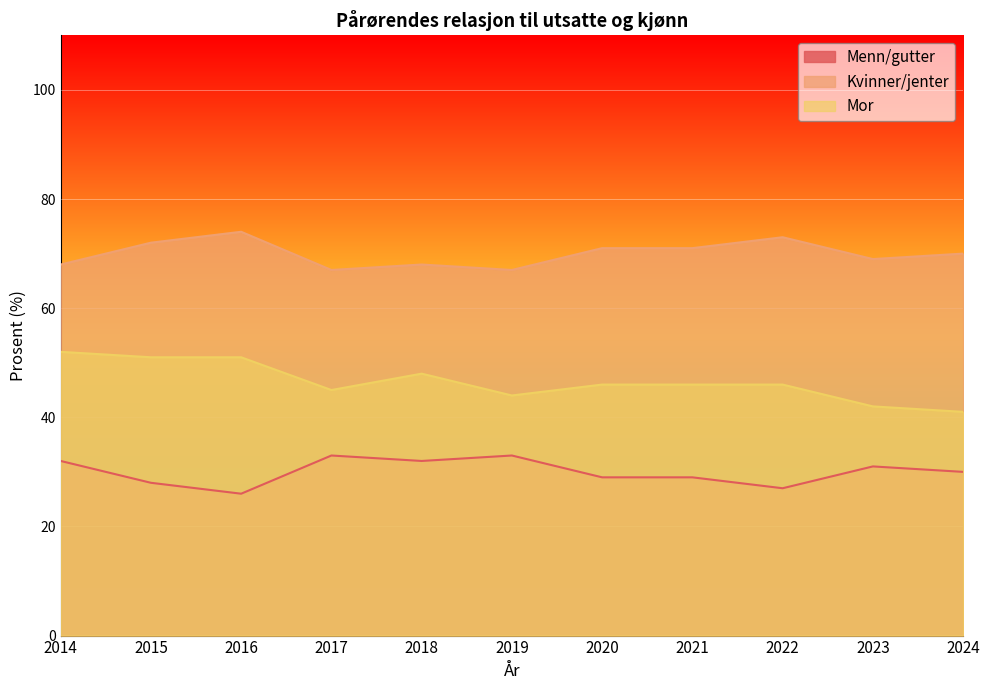

Count the number of categories in the chart.

11